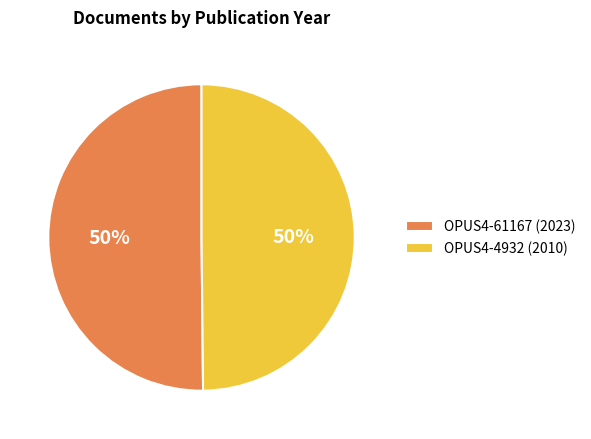

Combined, do OPUS4-4932 (2010) and OPUS4-61167 (2023) account for over 50%?

Yes